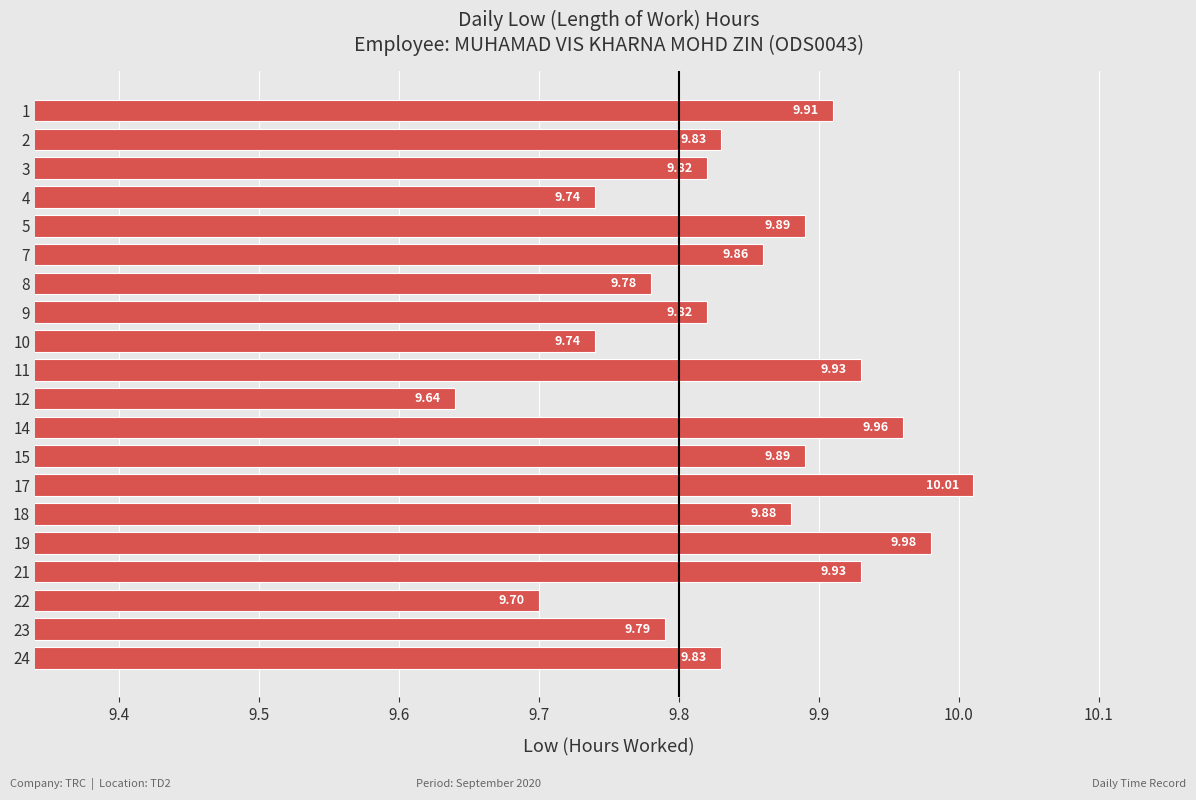

Between 18 and 21, which is larger?

21